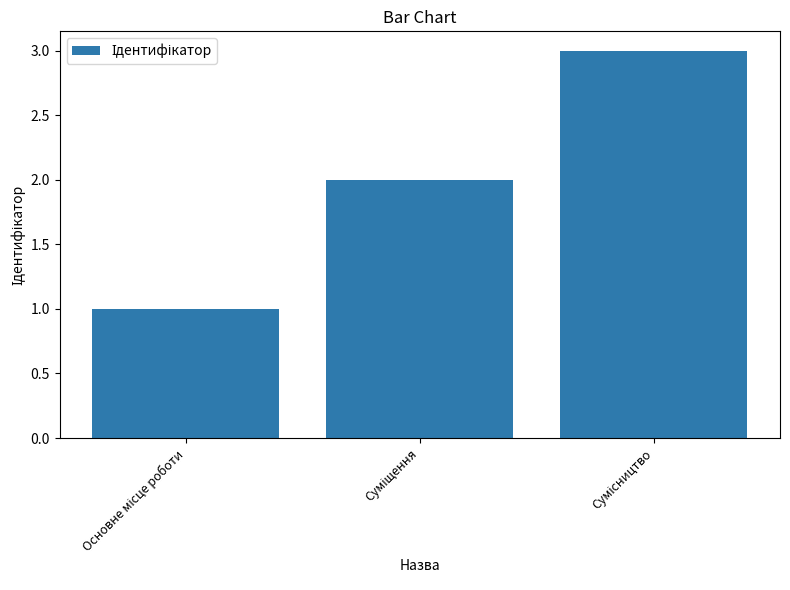

What is the maximum value shown in the chart?

3